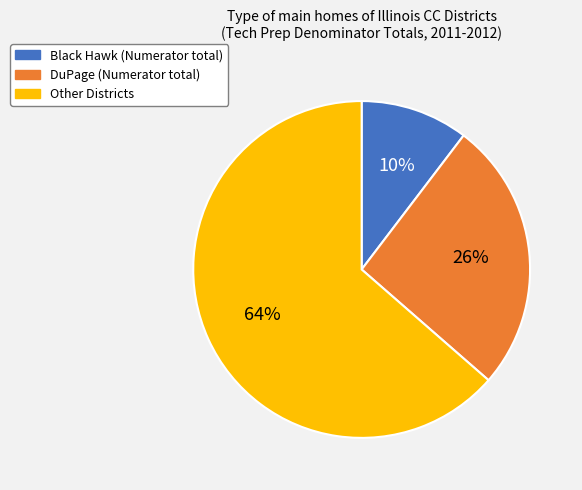

To the nearest percent, what is the average slice percentage?

33%